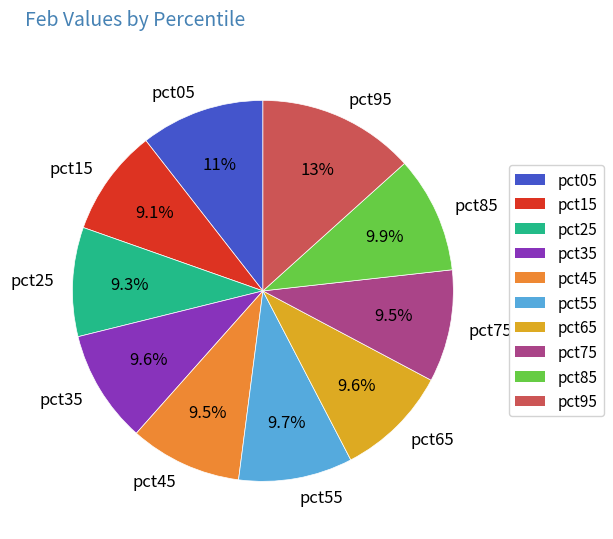

Is it true that pct95 is 13% of the pie?

True